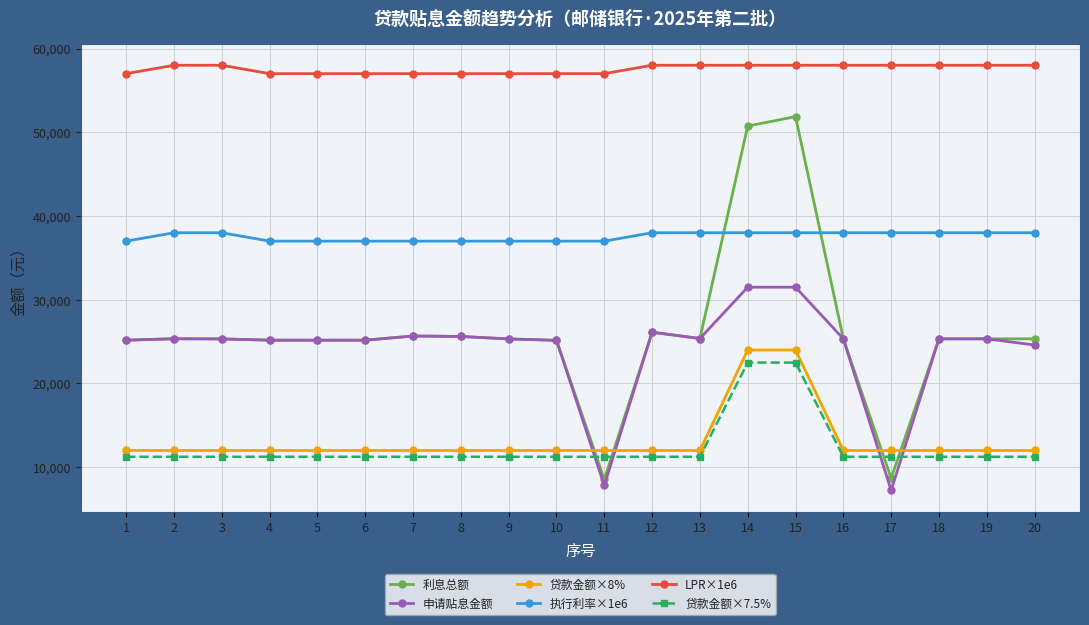

What is the approximate value of 贷款金额×7.5% at 3?

11250.0